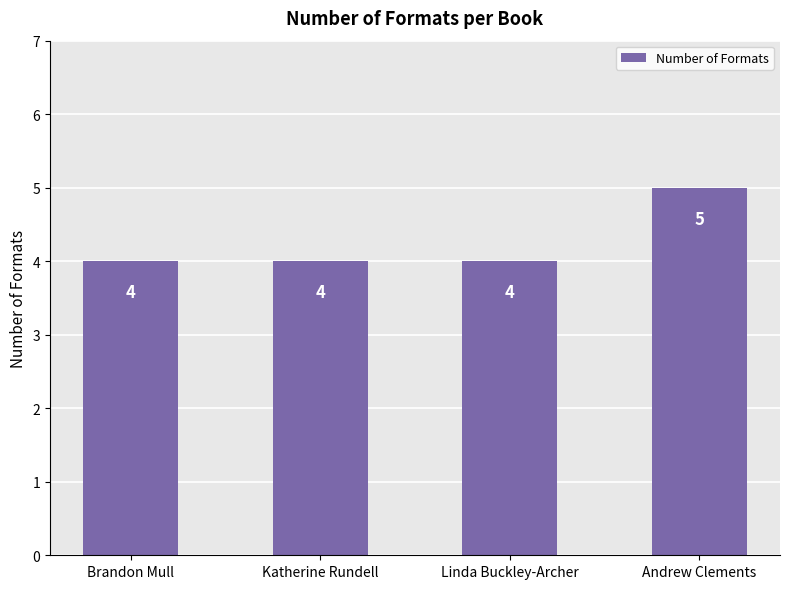

True or false: the data shows 5 at Andrew Clements.

True